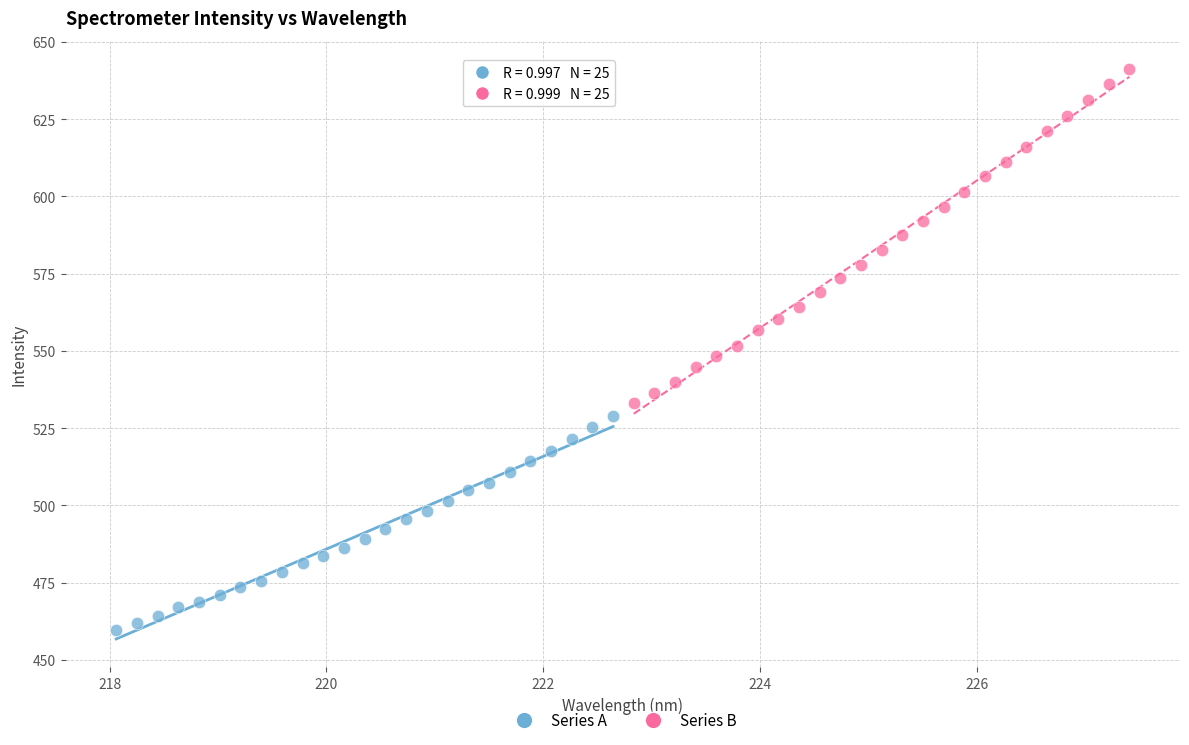

Which series contains the highest Y value?

Series B